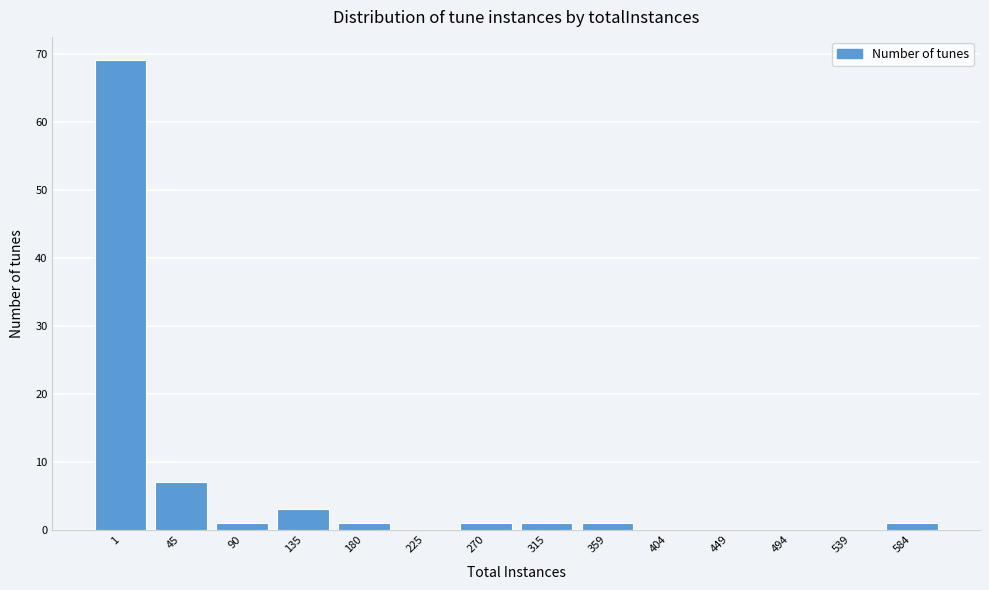

Reading left to right, list all the values displayed in this chart.

1=69	45=7	90=1	135=3	180=1	225=0	270=1	315=1	359=1	404=0	449=0	494=0	539=0	584=1